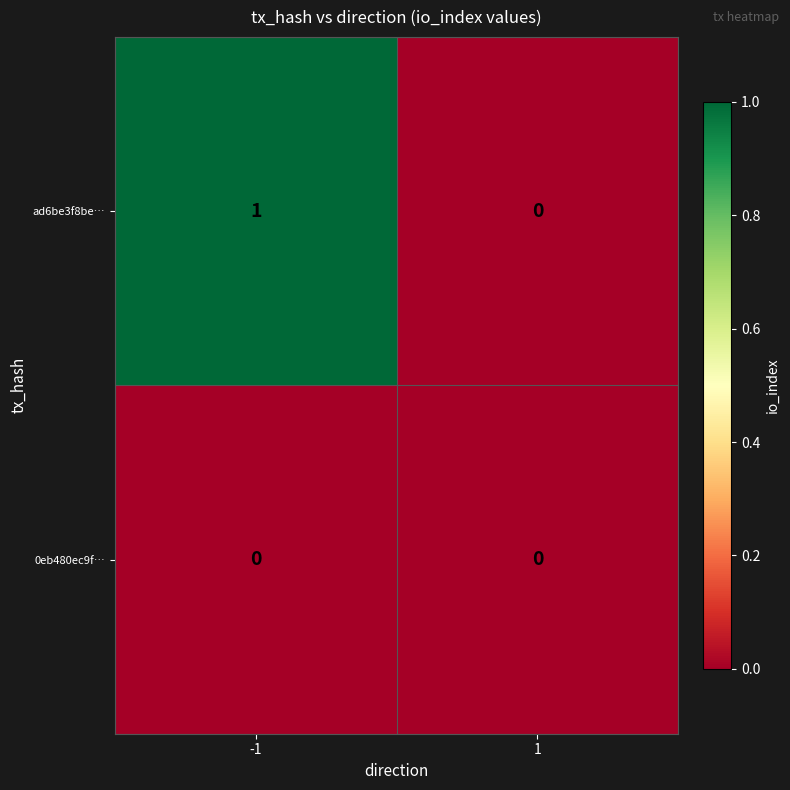

Is it true that ad6be3f8be… equals 1 at -1?

True